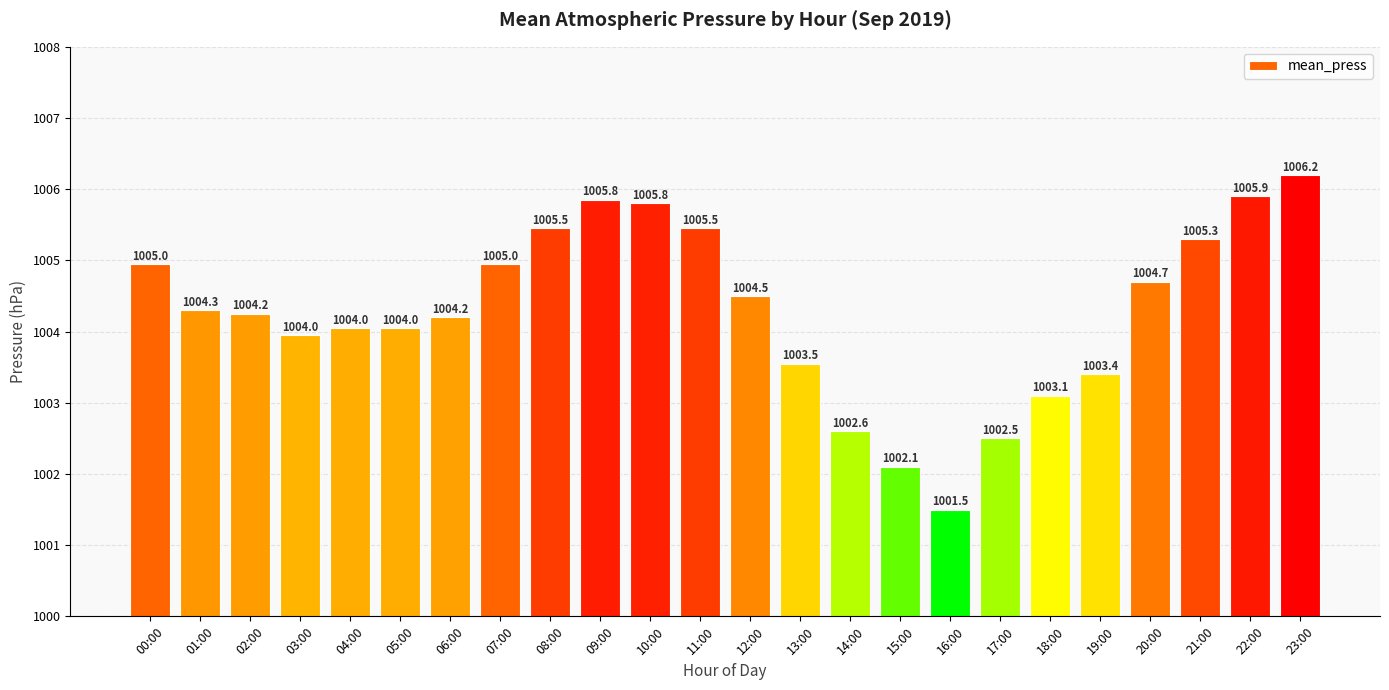

Where is the data nearest to the value 1003?

18:00